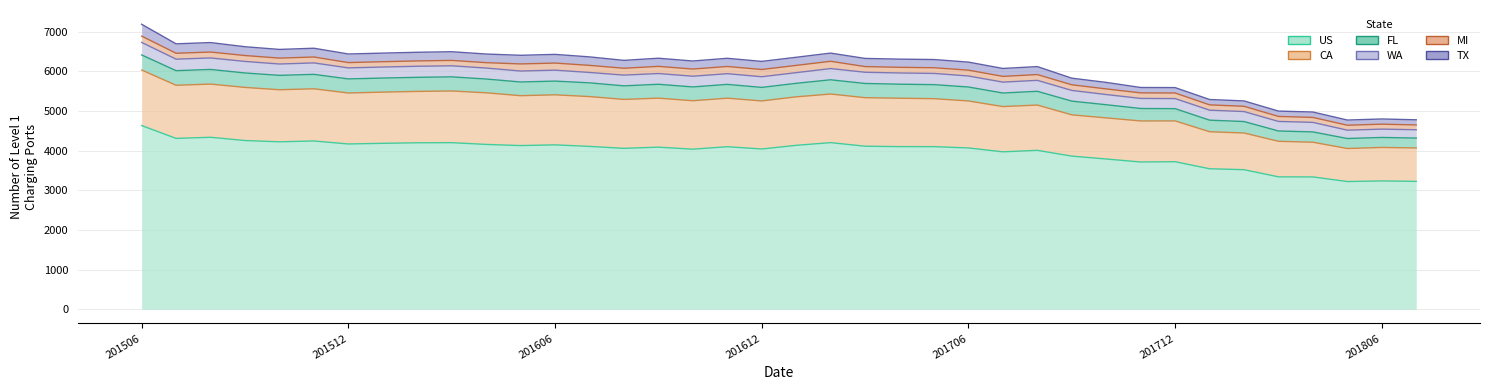

Reading left to right, transcribe all the data shown in this chart.

US: 201506=4633	201507=4309	201508=4337	201509=4255	201510=4223	201511=4244	201512=4168	201601=4185	201602=4198	201603=4201	201604=4157	201605=4128	201606=4146	201607=4107	201608=4058	201609=4088	201610=4037	201611=4099	201612=4042	201701=4134	201702=4202	201703=4112	201704=4102	201705=4101	201706=4068	201707=3970	201708=4008	201709=3862	201710=3789	201711=3714	201712=3721	201801=3543	201802=3520	201803=3339	201804=3337	201805=3221	201806=3236	201807=3225
CA: 201506=1401	201507=1340	201508=1342	201509=1340	201510=1313	201511=1316	201512=1286	201601=1291	201602=1296	201603=1304	201604=1302	201605=1258	201606=1262	201607=1257	201608=1234	201609=1236	201610=1222	201611=1224	201612=1212	201701=1223	201702=1226	201703=1224	201704=1220	201705=1210	201706=1185	201707=1142	201708=1142	201709=1041	201710=1037	201711=1035	201712=1029	201801=934	201802=925	201803=897	201804=875	201805=833	201806=845	201807=843
WA: 201506=316	201507=290	201508=290	201509=291	201510=286	201511=289	201512=278	201601=278	201602=279	201603=279	201604=277	201605=276	201606=276	201607=262	201608=271	201609=271	201610=270	201611=270	201612=269	201701=269	201702=283	201703=283	201704=283	201705=283	201706=278	201707=275	201708=276	201709=270	201710=257	201711=254	201712=254	201801=252	201802=252	201803=241	201804=241	201805=210	201806=210	201807=210
FL: 201506=380	201507=368	201508=369	201509=364	201510=363	201511=364	201512=355	201601=355	201602=355	201603=356	201604=347	201605=346	201606=346	201607=346	201608=342	201609=350	201610=348	201611=348	201612=341	201701=341	201702=359	201703=358	201704=354	201705=354	201706=352	201707=341	201708=347	201709=346	201710=332	201711=314	201712=309	201801=292	201802=289	201803=260	201804=260	201805=252	201806=252	201807=249
MI: 201506=159	201507=149	201508=149	201509=149	201510=149	201511=149	201512=134	201601=134	201602=135	201603=136	201604=136	201605=179	201606=179	201607=179	201608=173	201609=181	201610=181	201611=182	201612=183	201701=183	201702=184	201703=143	201704=143	201705=143	201706=147	201707=145	201708=146	201709=142	201710=142	201711=140	201712=141	201801=134	201802=133	201803=126	201804=125	201805=125	201806=125	201807=121
TX: 201506=299	201507=238	201508=239	201509=222	201510=219	201511=221	201512=217	201601=217	201602=218	201603=219	201604=218	201605=218	201606=219	201607=214	201608=199	201609=205	201610=203	201611=206	201612=204	201701=205	201702=206	201703=206	201704=206	201705=207	201706=203	201707=200	201708=201	201709=167	201710=164	201711=136	201712=136	201801=135	201802=135	201803=135	201804=136	201805=131	201806=131	201807=130